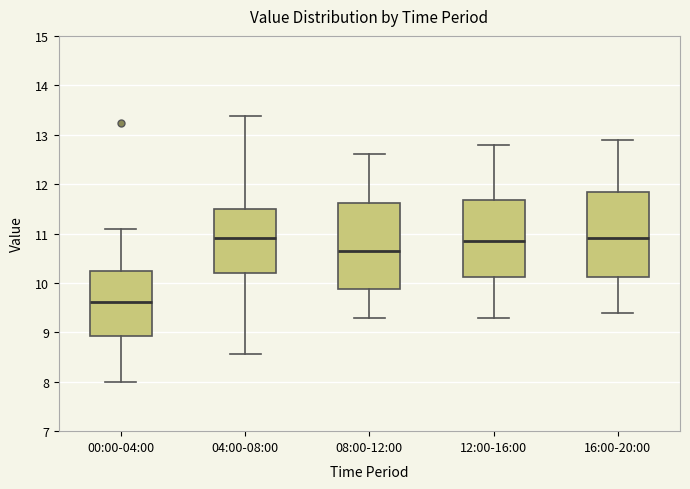

Where does the upper whisker of the box for 12:00-16:00 end on the y-axis? The values are not printed on the chart, so give them approximately, as read against the axis.

12.8